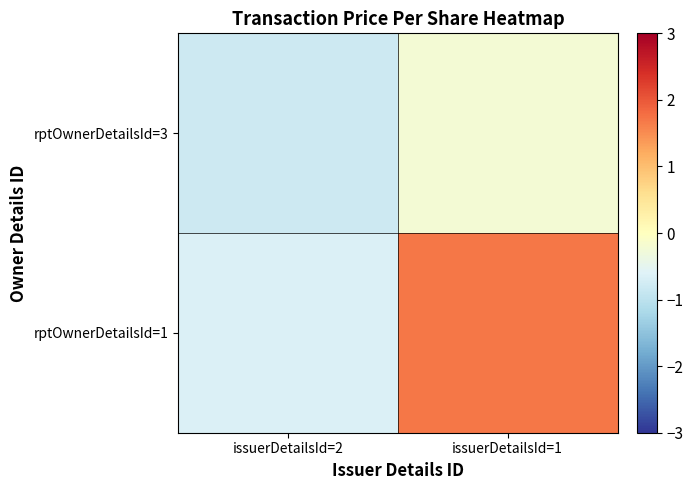

What is the spread (max minus min) of values at issuerDetailsId=1?

1.9